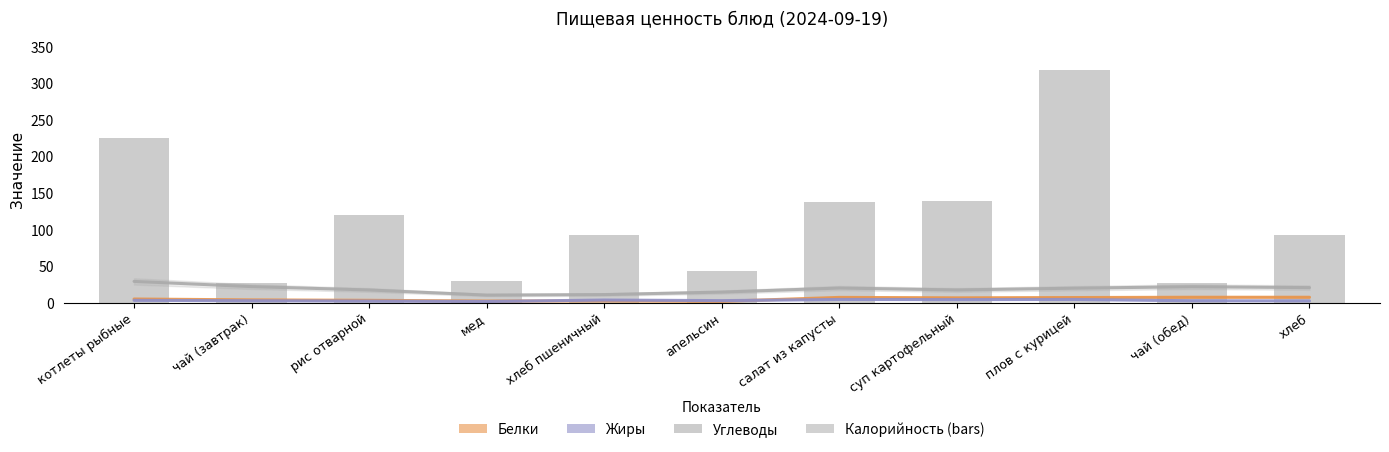

Where is Жиры nearest to the value 2?

рис отварной